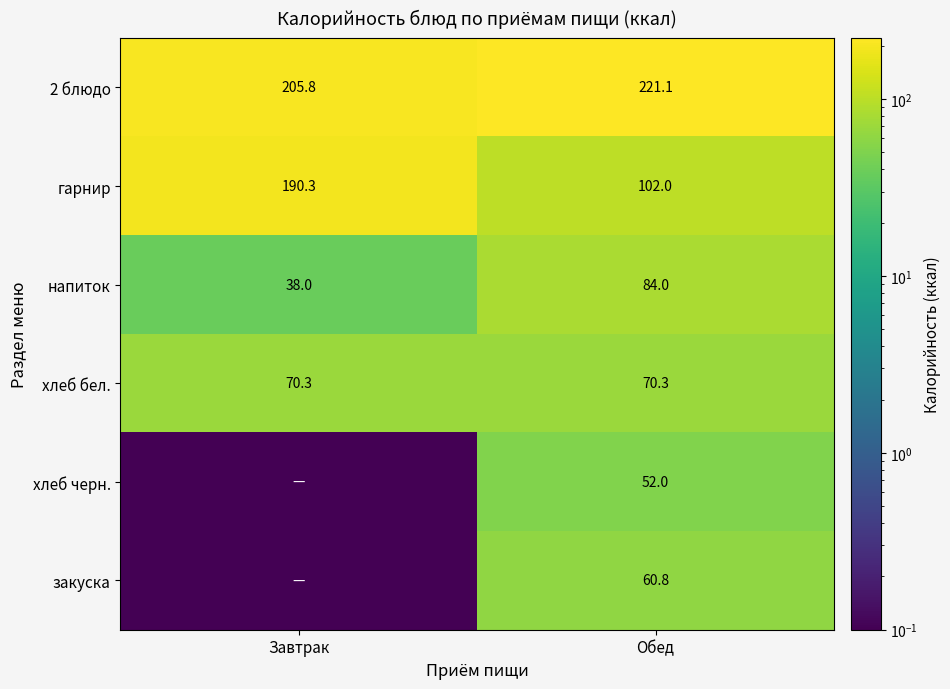

How many categories are shown in the chart?

2